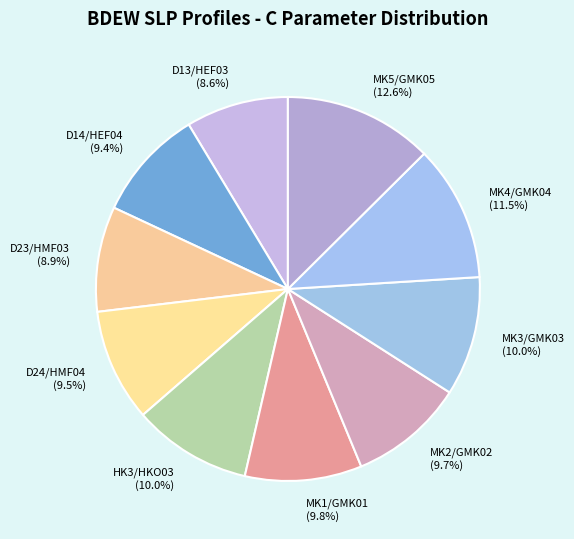

Which category has the biggest portion of the pie?

MK5/GMK05